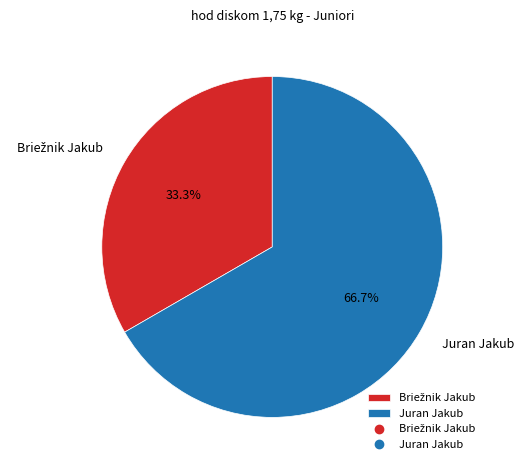

How many slices are in this pie chart?

2